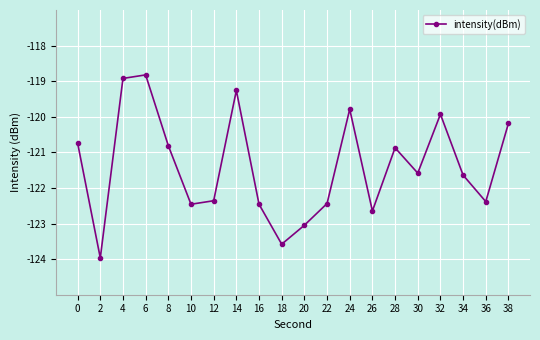

The chart shows a value of -124.0 at 2. True or false?

True